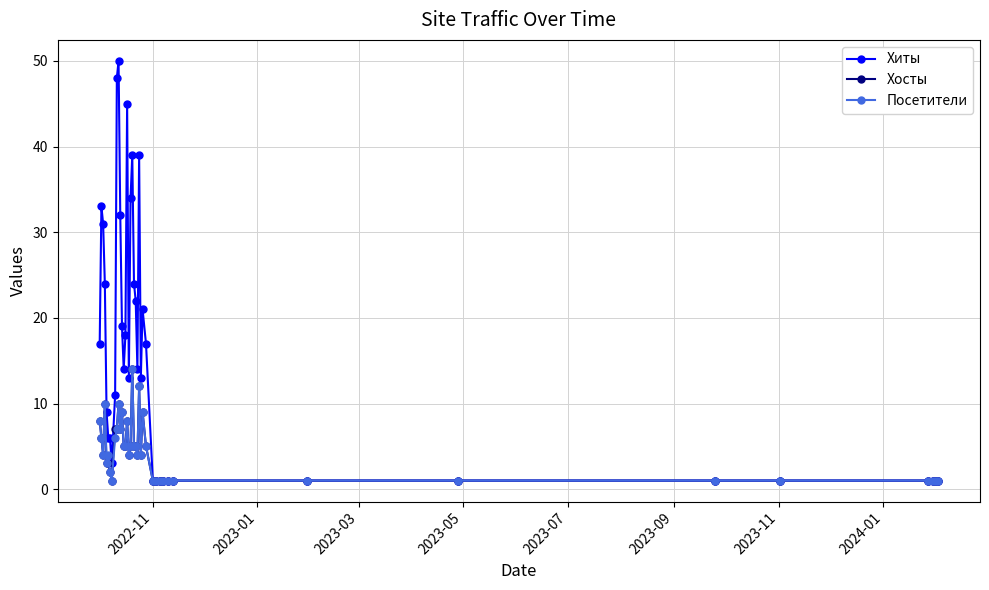

What is the difference between the maximum and minimum values in the Хиты series?

49